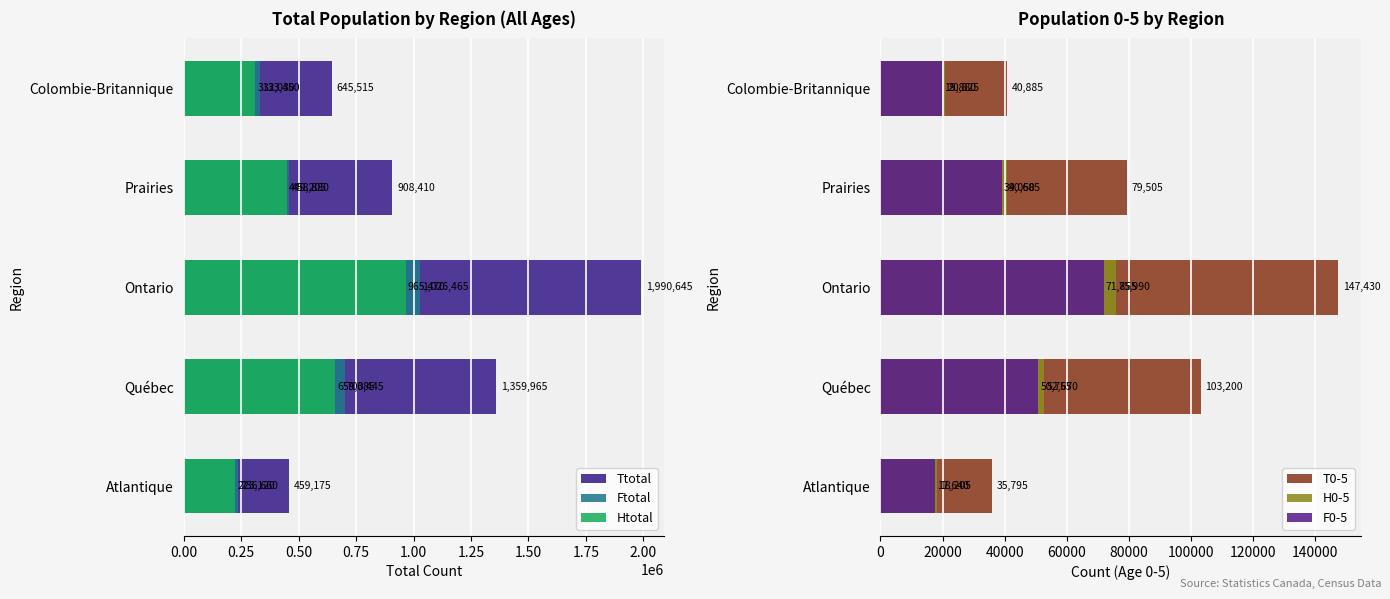

Which series has the largest total across all categories?

Ttotal